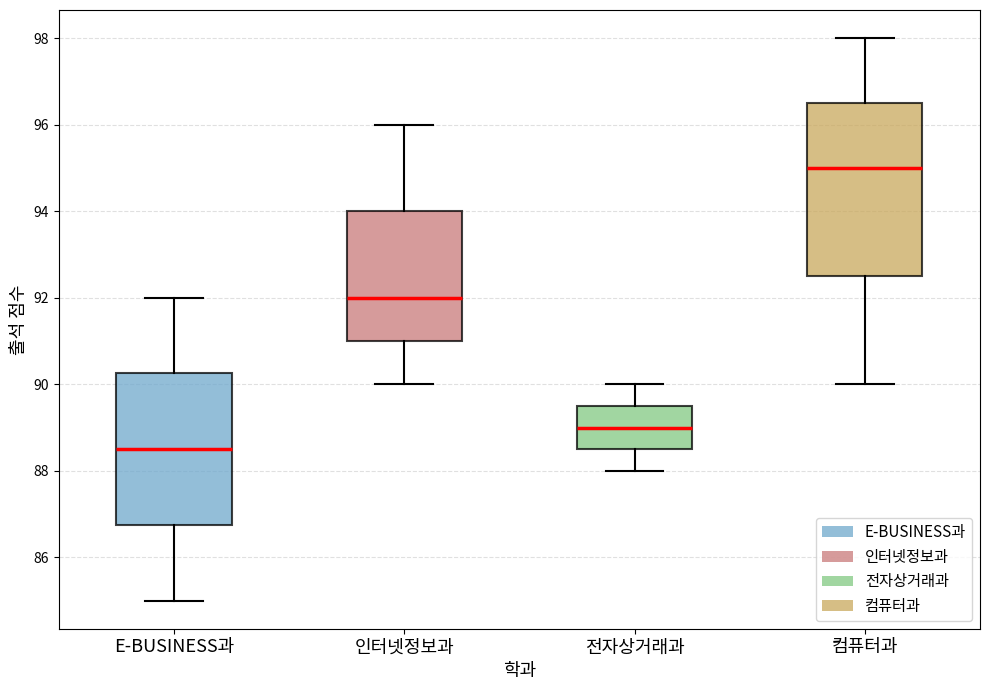

Reading left to right, read every box against the y-axis: the position of its median line, the range the box covers, and the ends of its whiskers. The values are not printed on the chart, so give them approximately, as read against the axis.

E-BUSINESS과: median 88.6, box 86.8 to 90.2, whiskers 85.0 to 92.0
인터넷정보과: median 92.0, box 91.0 to 94.0, whiskers 90.0 to 96.0
전자상거래과: median 89.0, box 88.6 to 89.6, whiskers 88.0 to 90.0
컴퓨터과: median 95.0, box 92.6 to 96.6, whiskers 90.0 to 98.0